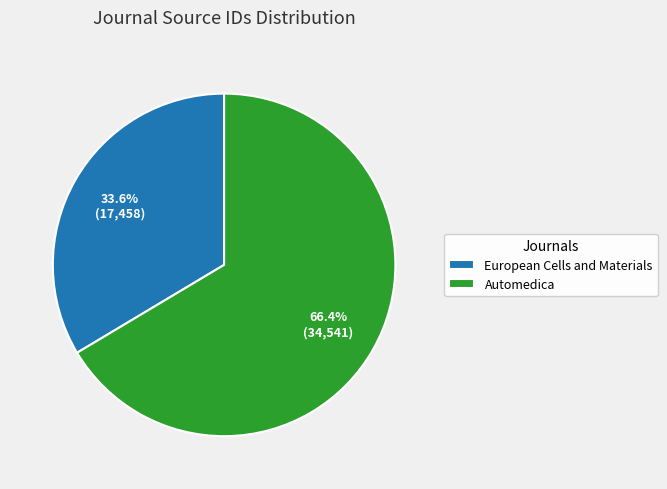

Rank the categories by value from lowest to highest.

European Cells and Materials, Automedica